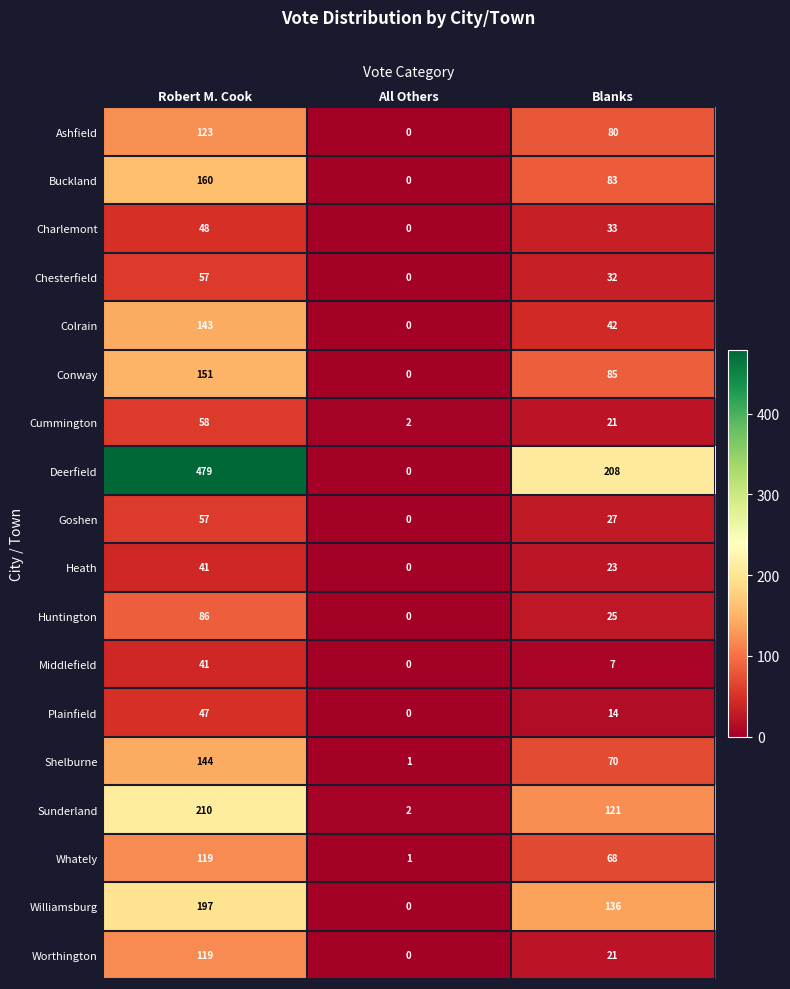

True or false: Ashfield has a value of 123 at Robert M. Cook.

True